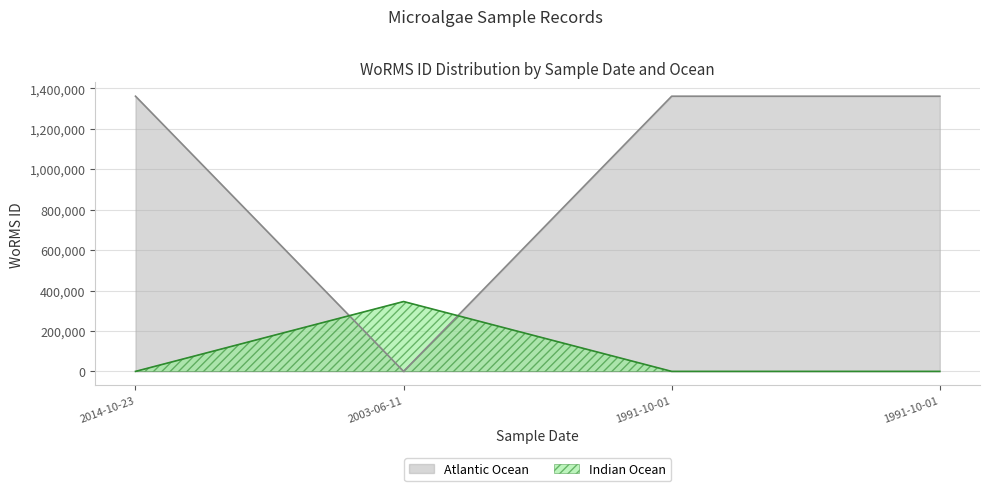

What is the sum of the values at 1991-10-01 and 2014-10-23?

1706671